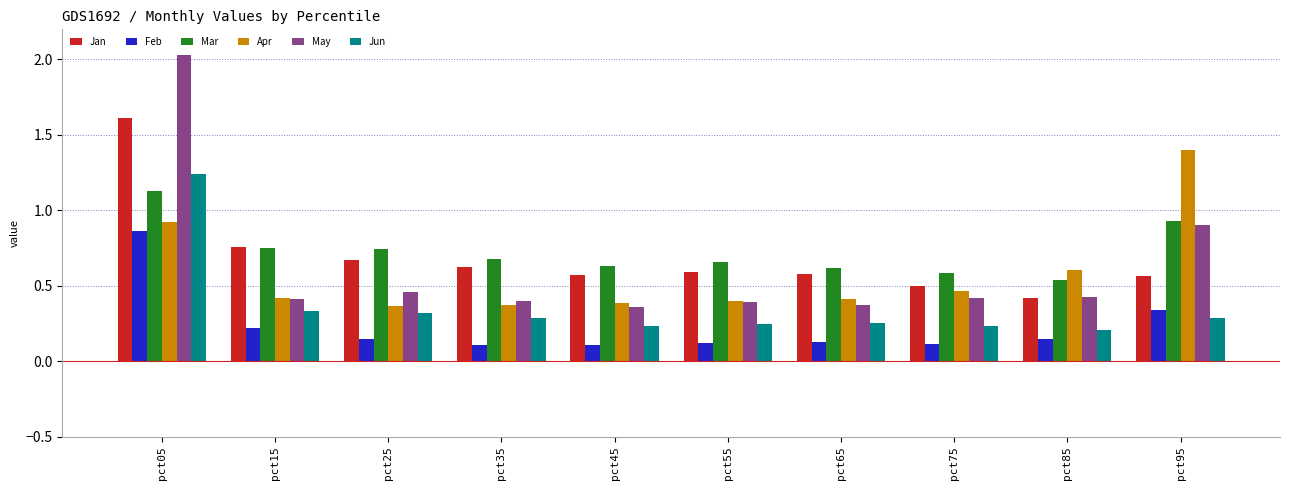

Which series has the largest total across all categories?

Mar